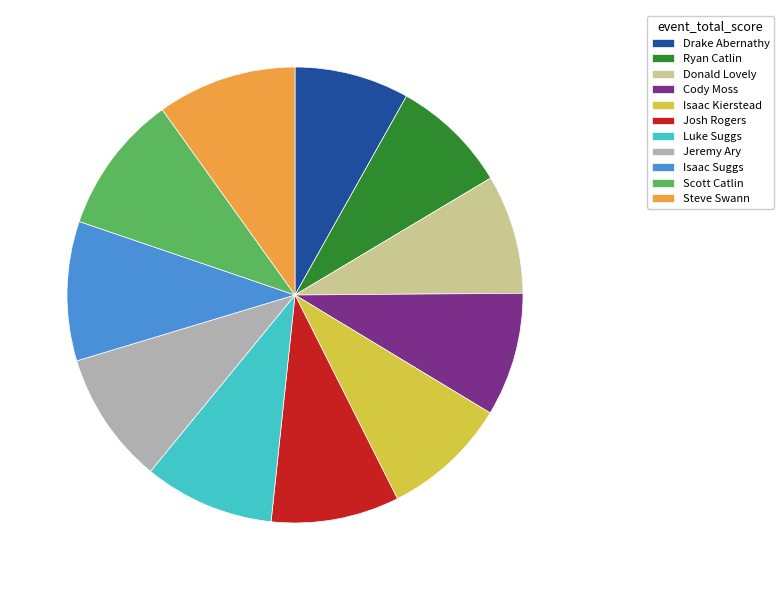

Combined, do Scott Catlin and Steve Swann account for over 50%?

No